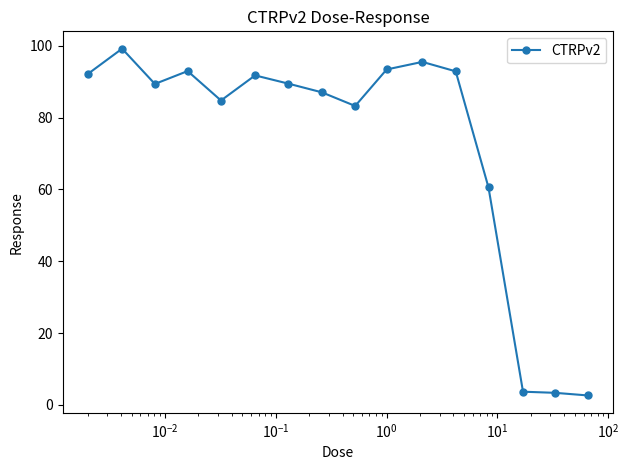

True or false: the data has more than 0 interior local peaks.

True